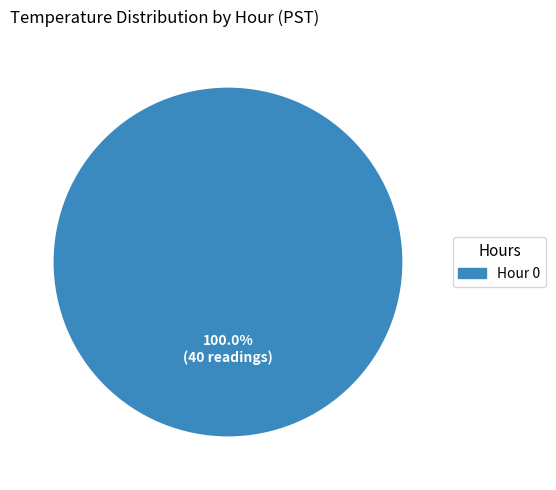

Count the number of slices in the pie.

1